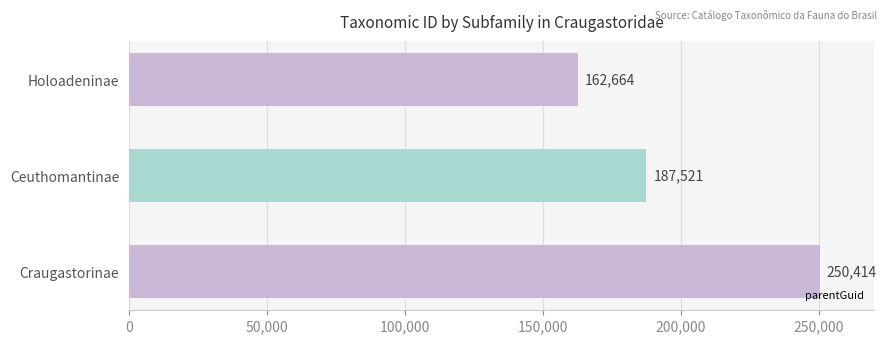

Reading bottom to top, transcribe all the data shown in this chart.

Craugastorinae=250414	Ceuthomantinae=187521	Holoadeninae=162664